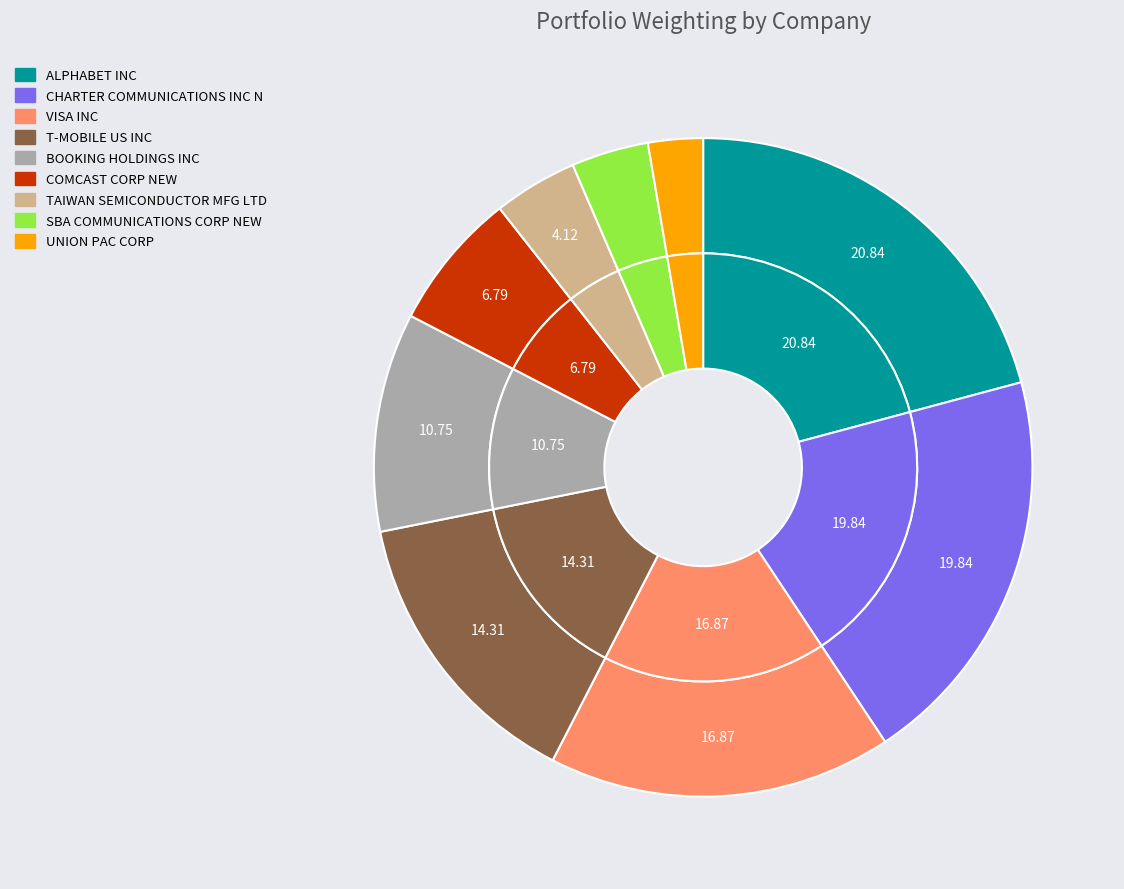

To the nearest percent, what portion does TAIWAN SEMICONDUCTOR MFG LTD represent?

4%